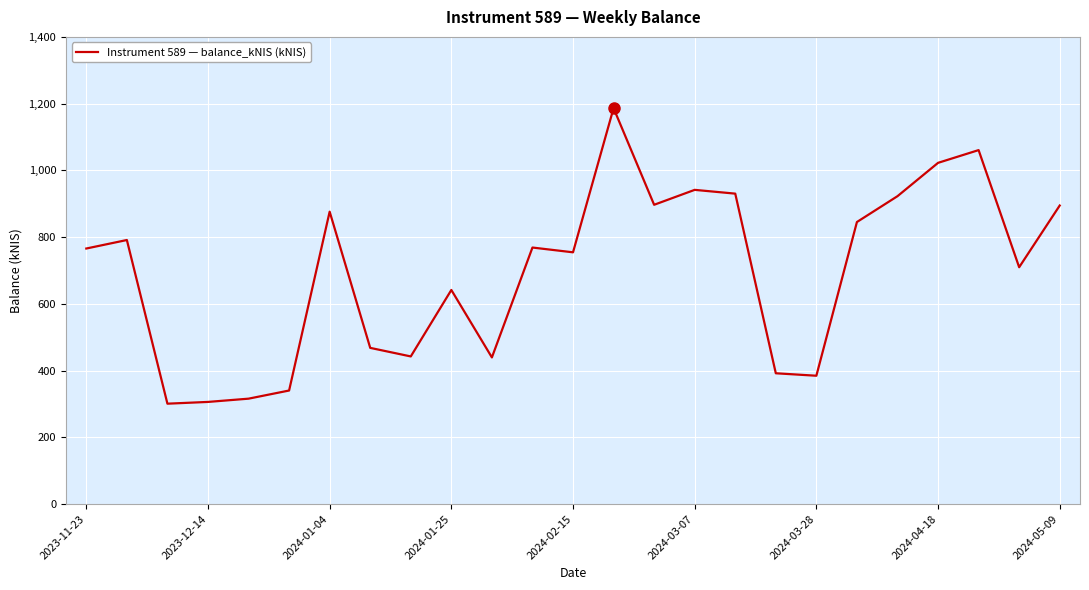

How many lines are shown in the chart?

1